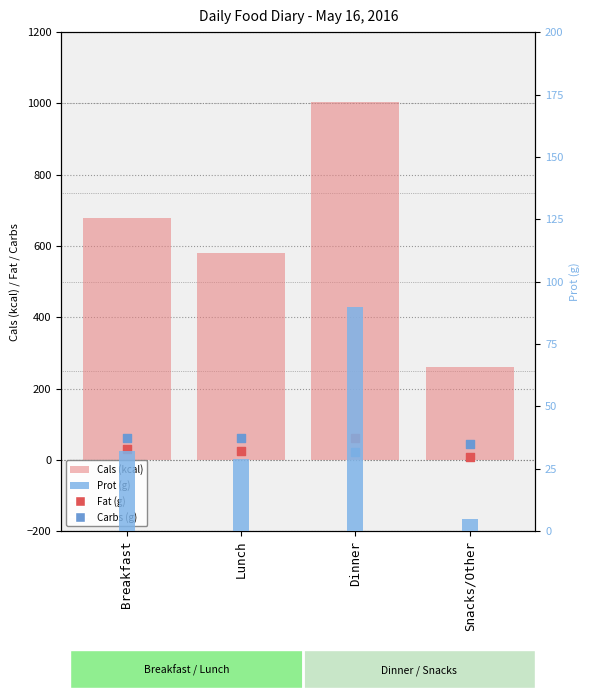

At which category is the sum across all series the highest?

Dinner